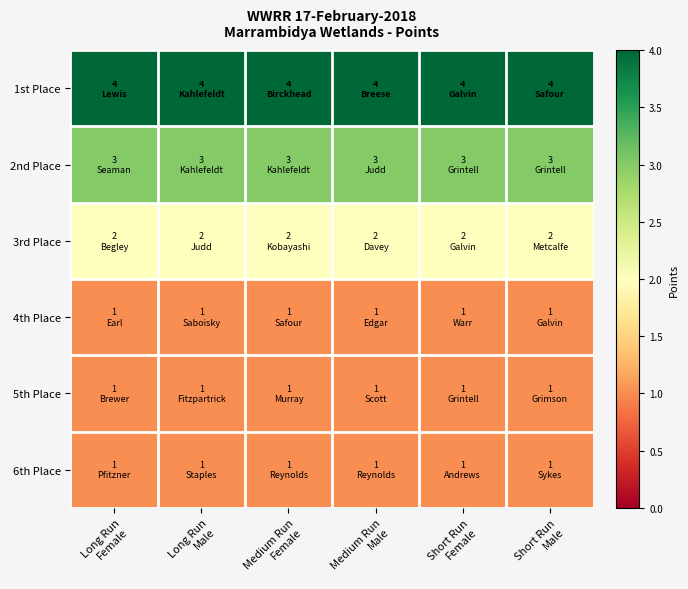

Reading left to right, extract all data points from this chart.

1st Place: Long Run
Female=4	Long Run
Male=4	Medium Run
Female=4	Medium Run
Male=4	Short Run
Female=4	Short Run
Male=4
2nd Place: Long Run
Female=3	Long Run
Male=3	Medium Run
Female=3	Medium Run
Male=3	Short Run
Female=3	Short Run
Male=3
3rd Place: Long Run
Female=2	Long Run
Male=2	Medium Run
Female=2	Medium Run
Male=2	Short Run
Female=2	Short Run
Male=2
4th Place: Long Run
Female=1	Long Run
Male=1	Medium Run
Female=1	Medium Run
Male=1	Short Run
Female=1	Short Run
Male=1
5th Place: Long Run
Female=1	Long Run
Male=1	Medium Run
Female=1	Medium Run
Male=1	Short Run
Female=1	Short Run
Male=1
6th Place: Long Run
Female=1	Long Run
Male=1	Medium Run
Female=1	Medium Run
Male=1	Short Run
Female=1	Short Run
Male=1